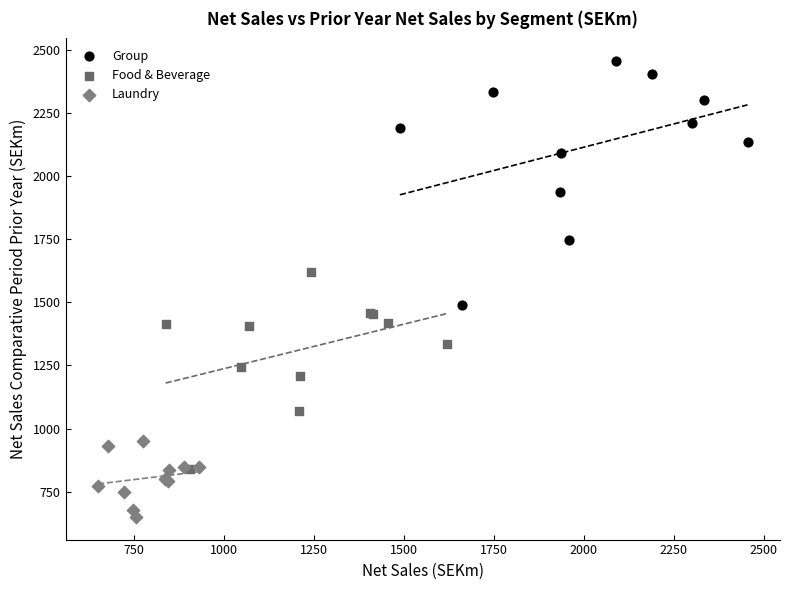

Which series reaches the maximum Y coordinate?

Group